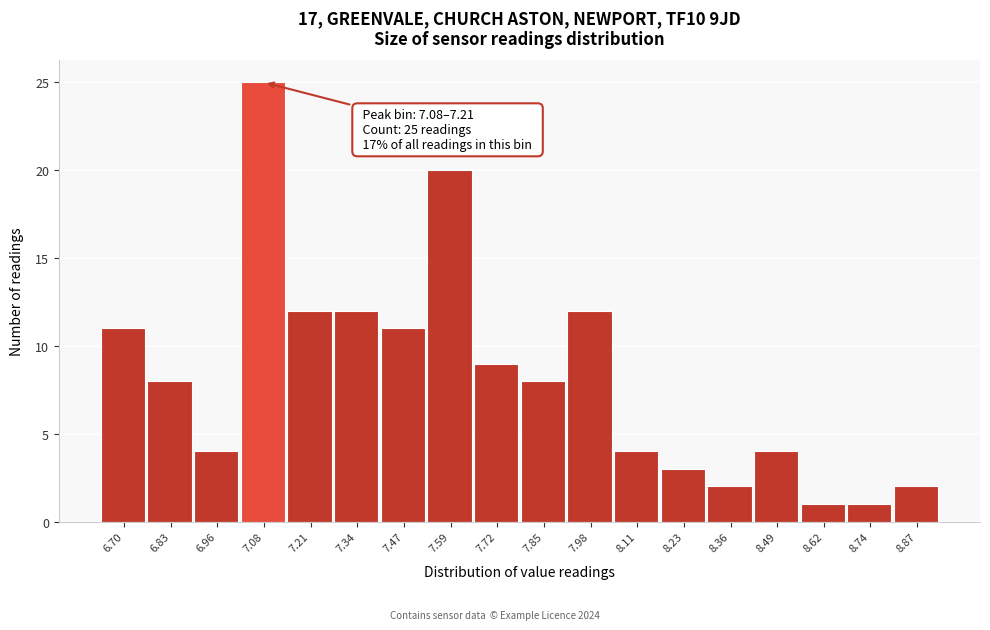

Reading right to left, transcribe all the data shown in this chart.

2	1	1	4	2	3	4	12	8	9	20	11	12	12	25	4	8	11